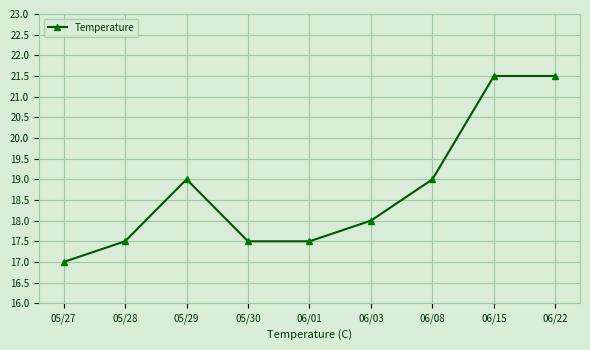

The chart shows a value of 18.0 at 06/03. True or false?

True